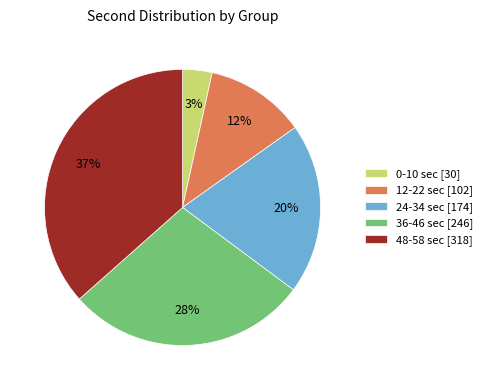

Count the number of slices in the pie.

5